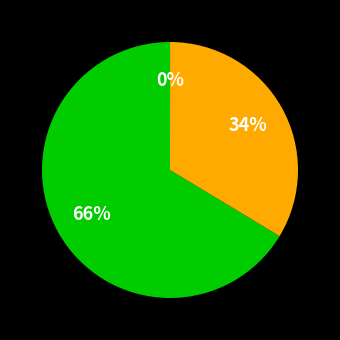

To the nearest percent, what is the difference between the largest and smallest slice percentages?

66%